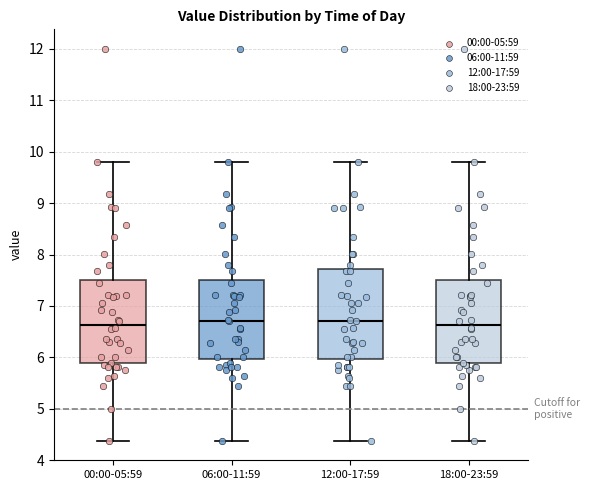

Where does the median line of the box for 06:00-11:59 sit on the y-axis? The values are not printed on the chart, so give them approximately, as read against the axis.

6.7